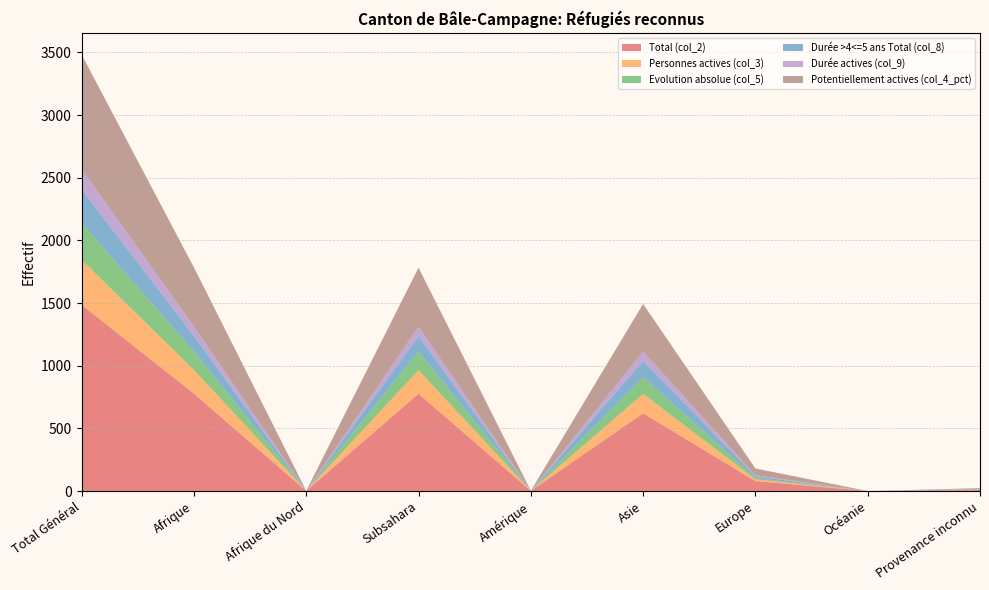

Reading left to right, list all the values displayed in this chart.

Total (col_2): Total Général=1485	Afrique=777	Afrique du Nord=1	Subsahara=776	Amérique=1	Asie=620	Europe=79	Océanie=0	Provenance inconnu=8
Personnes actives (col_3): Total Général=359	Afrique=189	Afrique du Nord=0	Subsahara=189	Amérique=0	Asie=155	Europe=14	Océanie=0	Provenance inconnu=1
Evolution absolue (col_5): Total Général=294	Afrique=148	Afrique du Nord=0	Subsahara=148	Amérique=0	Asie=134	Europe=10	Océanie=0	Provenance inconnu=2
Durée >4<=5 ans Total (col_8): Total Général=268	Afrique=122	Afrique du Nord=0	Subsahara=122	Amérique=0	Asie=129	Europe=14	Océanie=0	Provenance inconnu=3
Durée actives (col_9): Total Général=163	Afrique=76	Afrique du Nord=0	Subsahara=76	Amérique=0	Asie=75	Europe=9	Océanie=0	Provenance inconnu=3
Potentiellement actives (col_4_pct): Total Général=913	Afrique=472	Afrique du Nord=1	Subsahara=471	Amérique=1	Asie=380	Europe=54	Océanie=0	Provenance inconnu=6